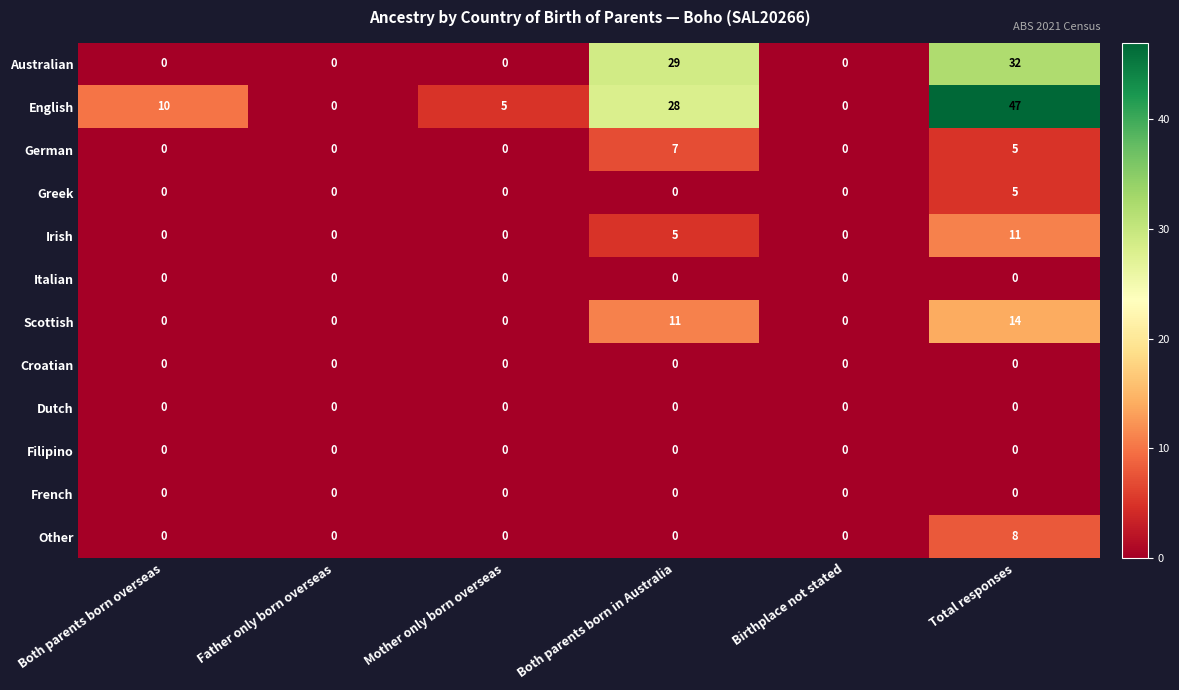

What is the difference between the second highest and second lowest values in the Irish series?

5